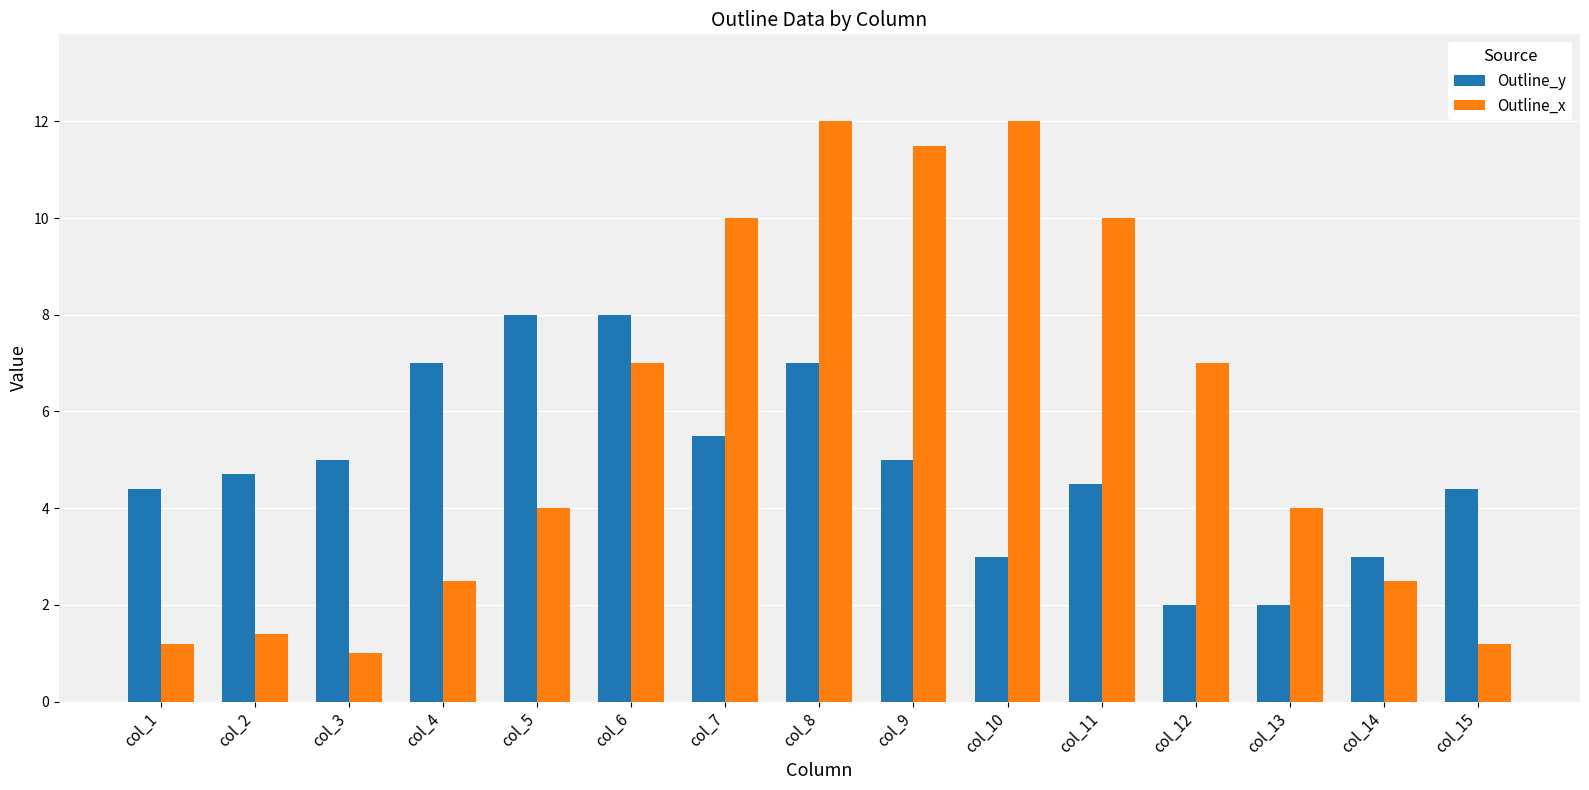

What is the total value across all series at col_6?

15.0